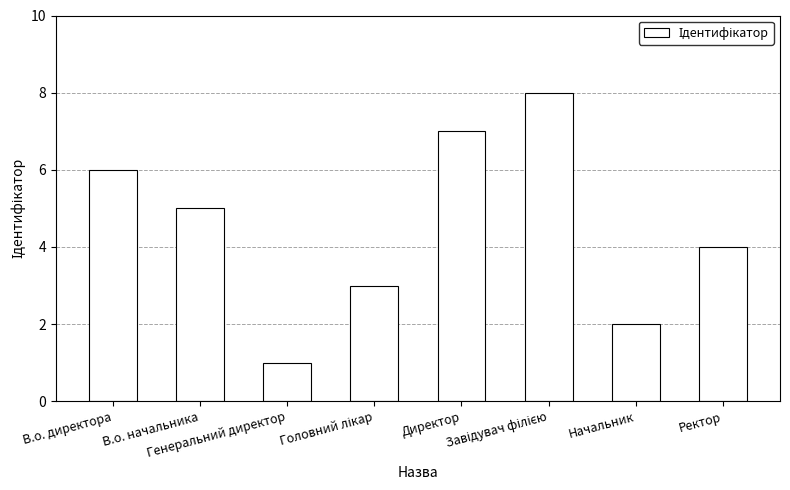

What is the difference between the maximum and minimum values?

7